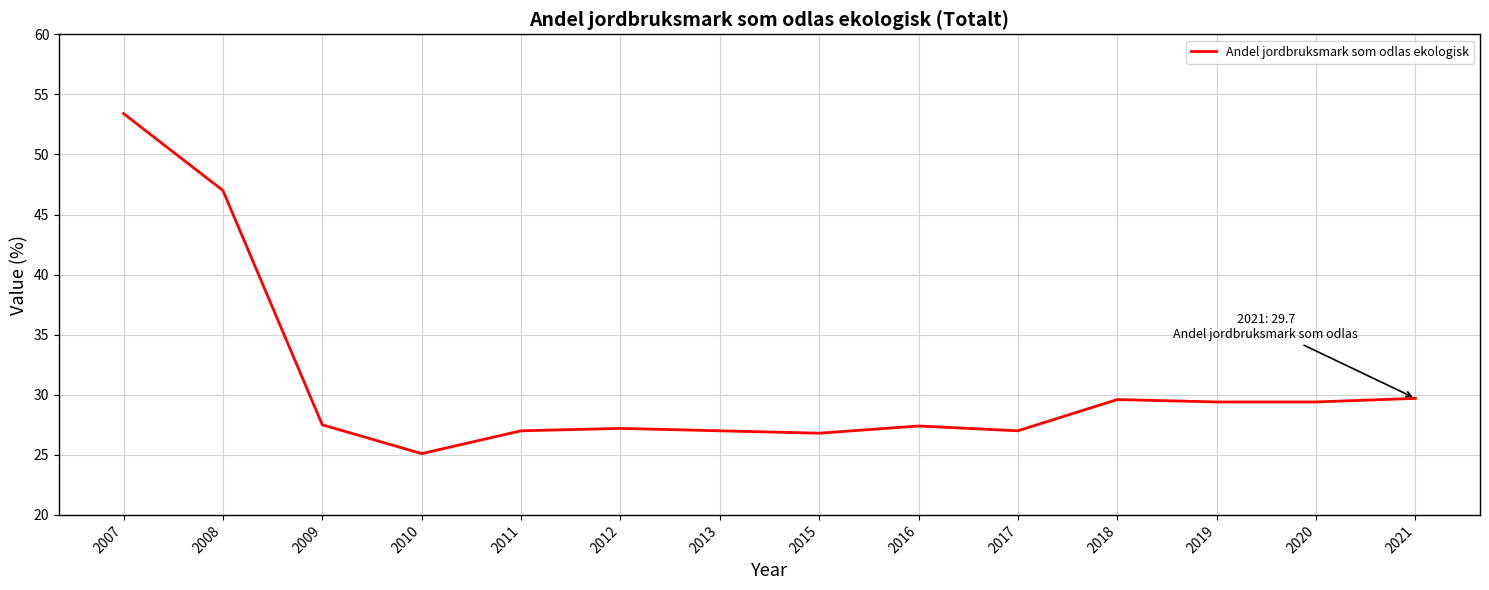

What is the sum of the values at 2011 and 2019?

56.4